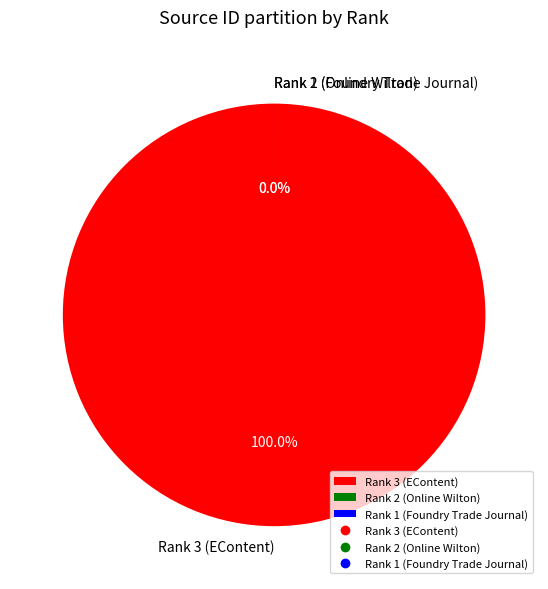

To the nearest percent, what is the combined percentage of Rank 2 (Online Wilton) and Rank 3 (EContent)?

100%